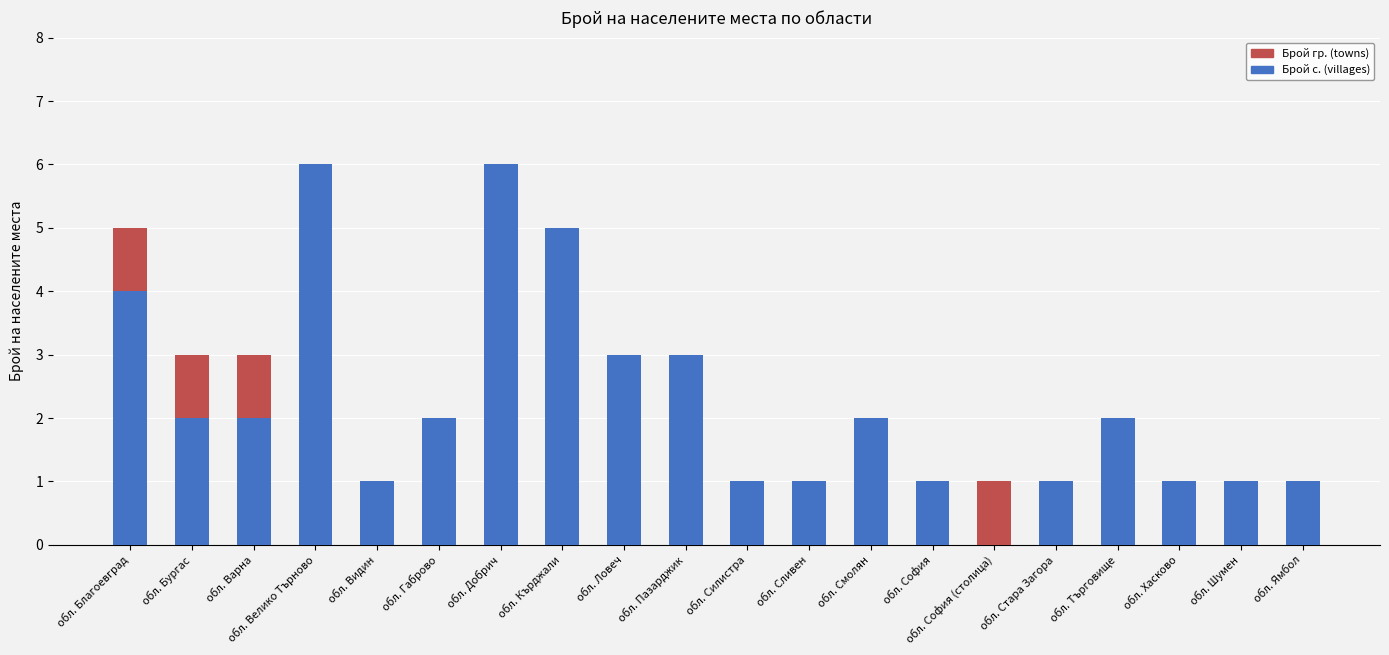

True or false: Брой с. (villages) has a value of -3 at обл. София (столица).

False